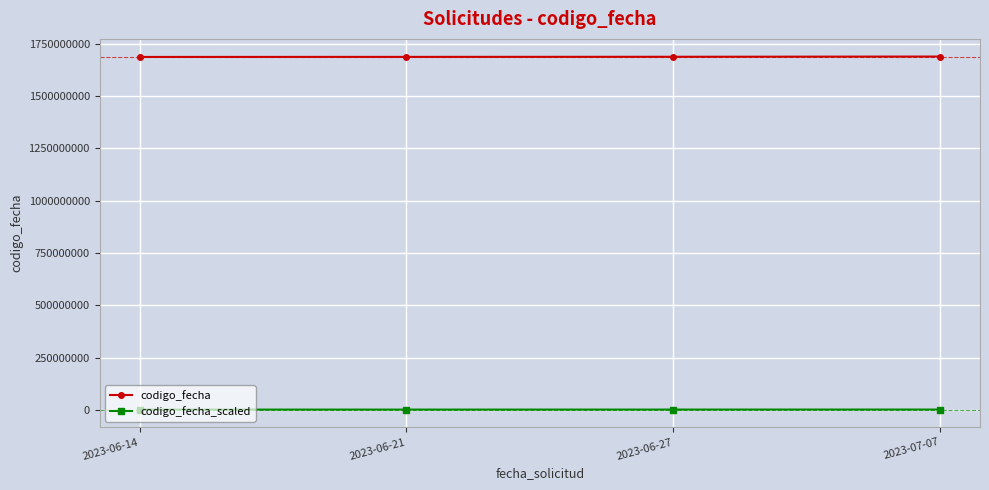

What is the value of the codigo_fecha point at the 2nd from the left?

1687533019.0